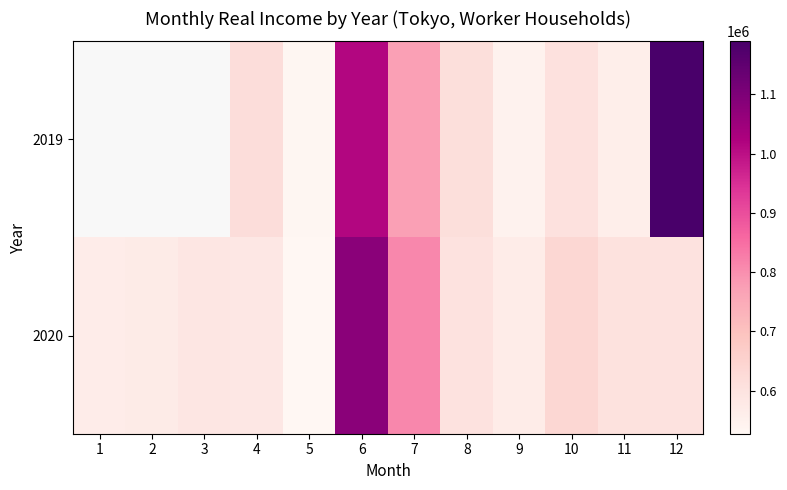

What is the spread (max minus min) of values at 4?

36981.0